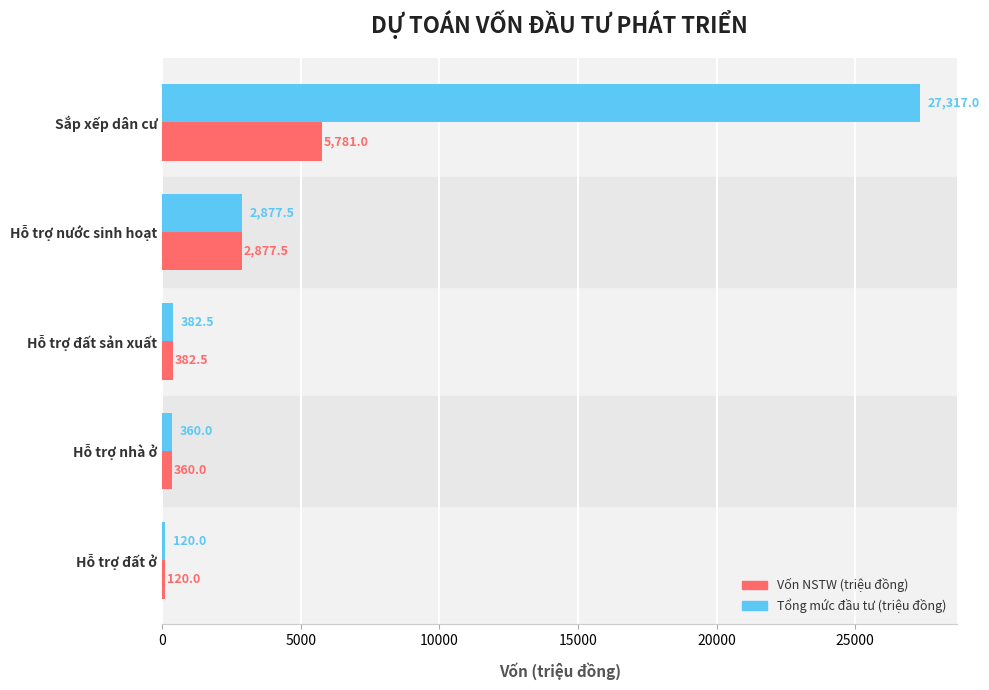

What is the sum of all Tổng mức đầu tư (triệu đồng) values?

31057.0